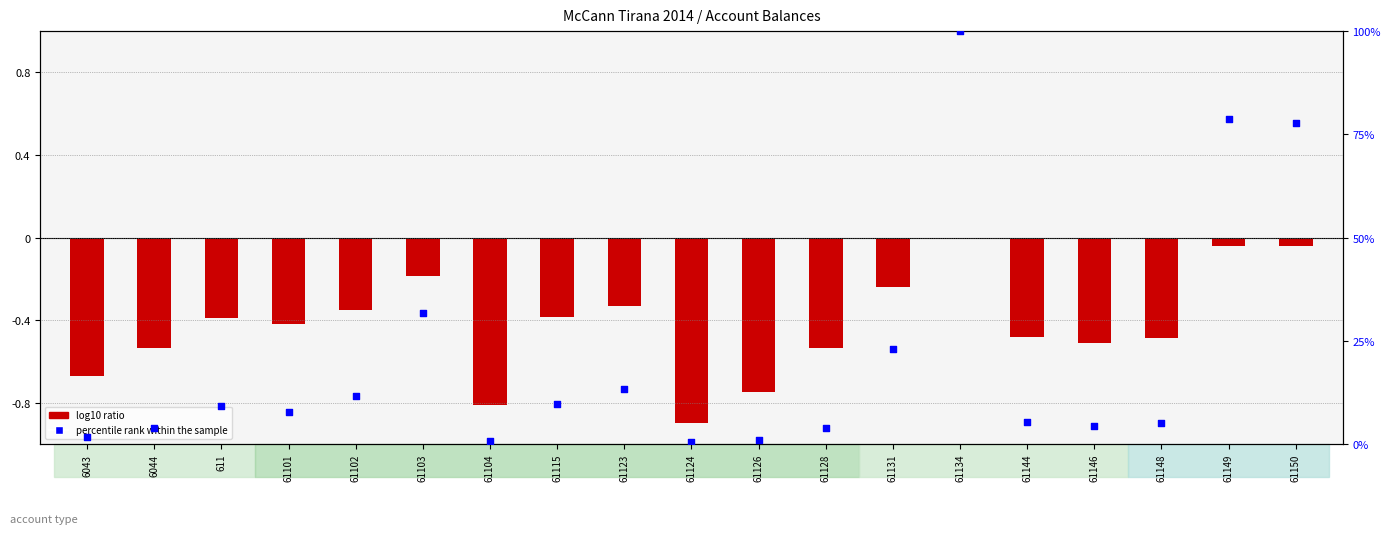

What are all the series names shown in the legend?

log10 ratio, percentile rank within the sample